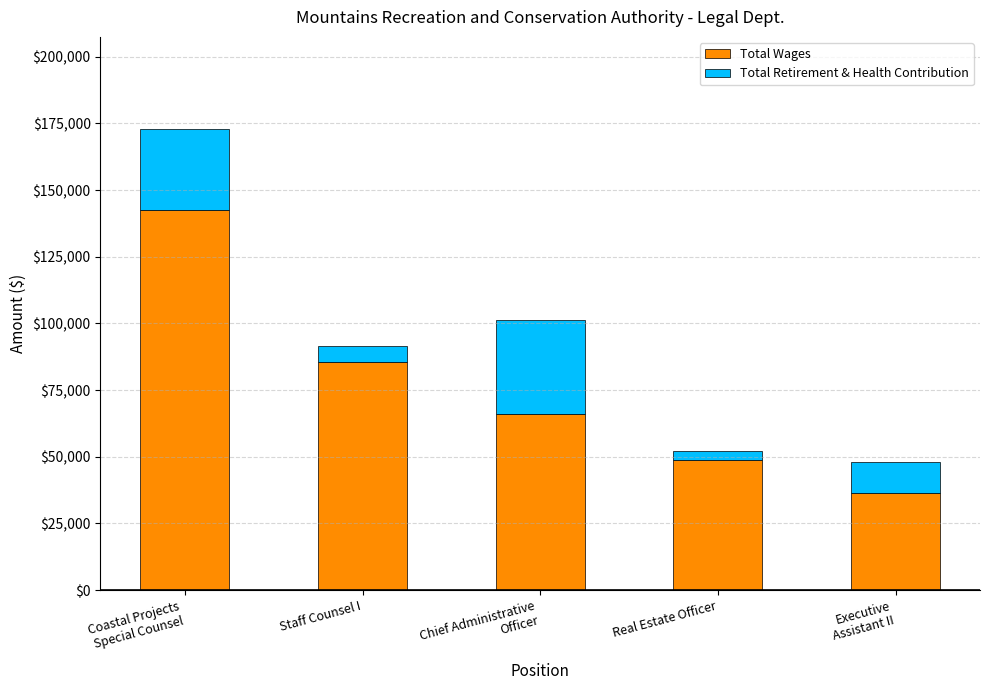

What is the average value of the Total Wages series?

75824